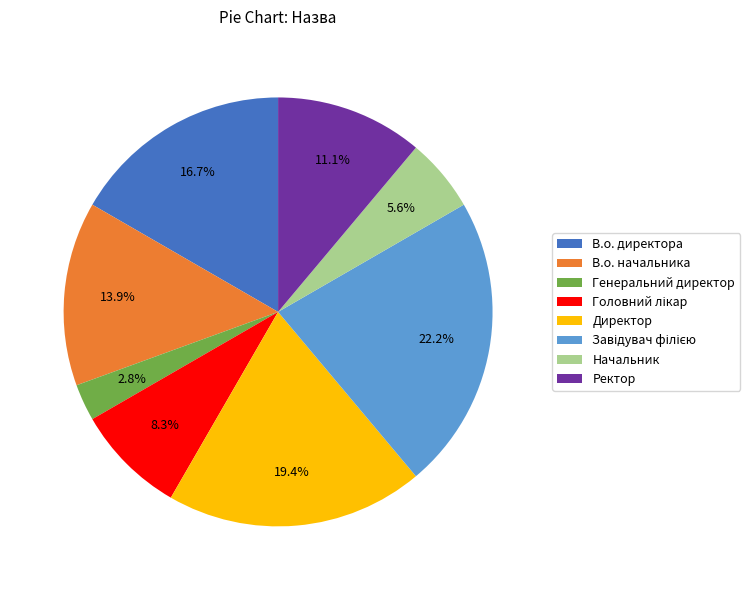

Count the number of slices in the pie.

8